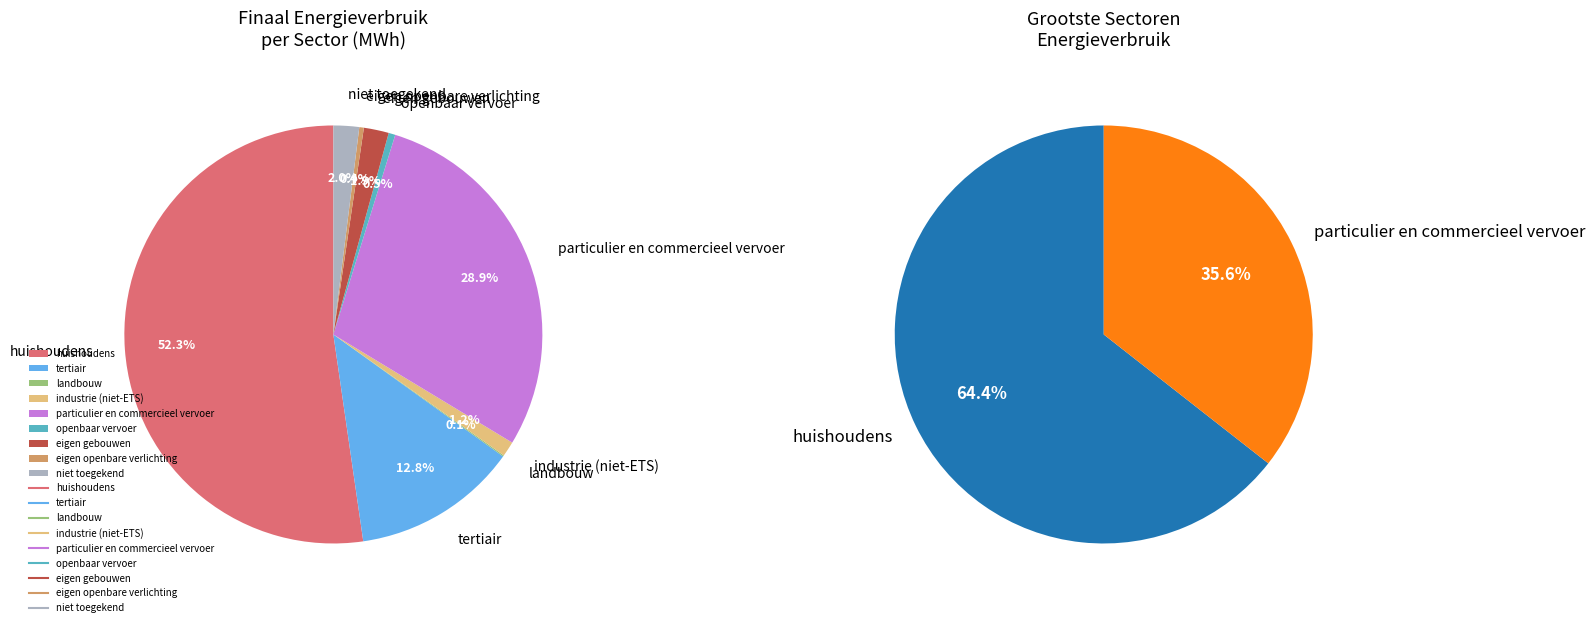

Is it true that tertiair is 13% of the pie?

True